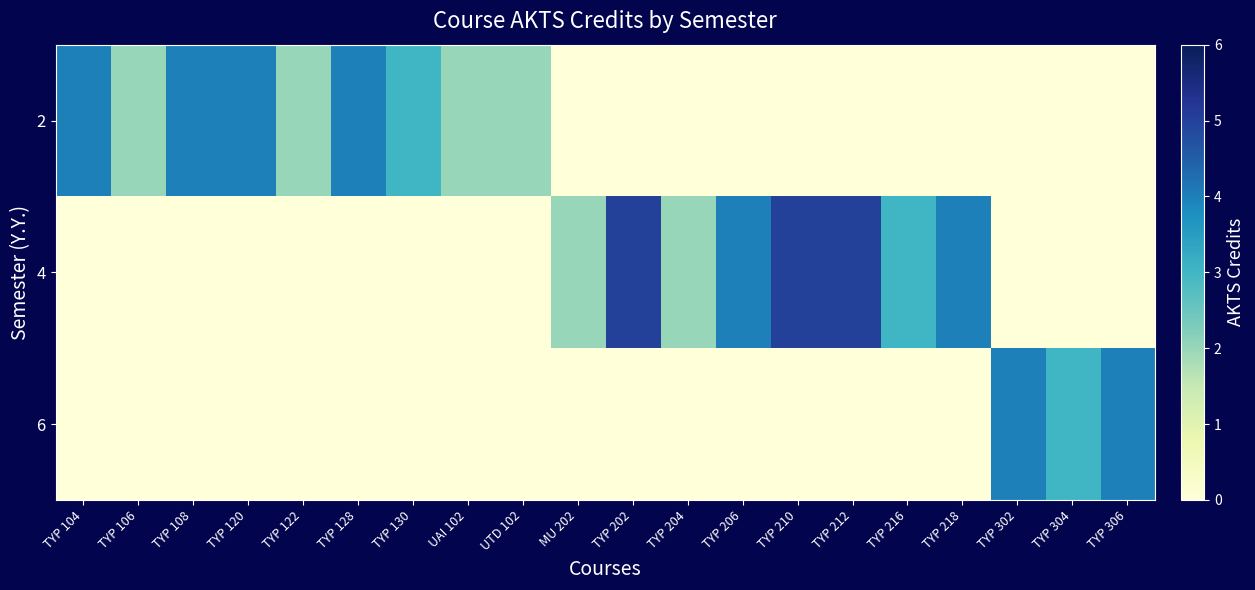

What is the total value across all series at TYP 306?

4